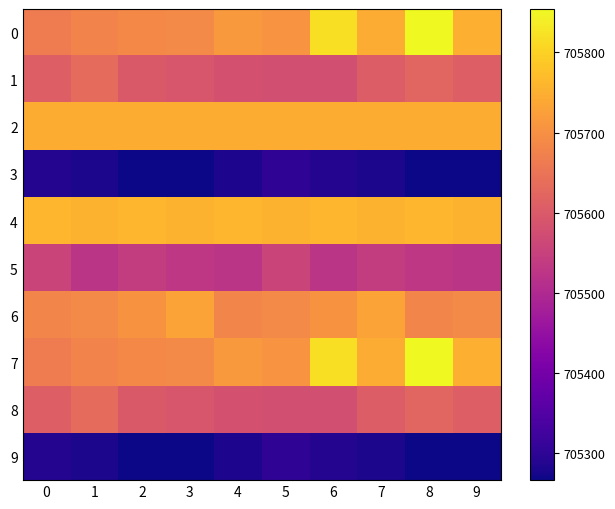

Reading left to right, list all the values displayed in this chart.

0: 0=705664.7	1=705678.7	2=705687.6	3=705688.8	4=705714.1	5=705707.1	6=705817.8	7=705745.2	8=705854.2	9=705750.6
1: 0=705610.3	1=705632.7	2=705599.0	3=705591.9	4=705581.8	5=705578.0	6=705578.3	7=705604.5	8=705621.2	9=705610.3
2: 0=705748.4	1=705748.4	2=705748.4	3=705748.4	4=705748.4	5=705748.4	6=705748.4	7=705748.4	8=705748.4	9=705748.4
3: 0=705287.9	1=705278.5	2=705266.2	3=705266.7	4=705280.9	5=705300.8	6=705287.9	7=705278.5	8=705266.2	9=705266.7
4: 0=705761.3	1=705753.2	2=705761.3	3=705753.2	4=705761.3	5=705753.2	6=705761.3	7=705753.2	8=705761.3	9=705753.2
5: 0=705557.4	1=705524.1	2=705541.0	3=705528.3	4=705524.7	5=705557.4	6=705524.1	7=705541.0	8=705528.3	9=705524.7
6: 0=705679.7	1=705689.7	2=705704.8	3=705732.2	4=705679.7	5=705689.7	6=705704.8	7=705732.2	8=705679.7	9=705689.7
7: 0=705664.7	1=705678.7	2=705687.6	3=705688.8	4=705714.1	5=705707.1	6=705817.8	7=705745.2	8=705854.2	9=705750.6
8: 0=705610.3	1=705632.7	2=705599.0	3=705591.9	4=705581.8	5=705578.0	6=705578.3	7=705604.5	8=705621.2	9=705610.3
9: 0=705287.9	1=705278.5	2=705266.2	3=705266.7	4=705280.9	5=705300.8	6=705287.9	7=705278.5	8=705266.2	9=705266.7